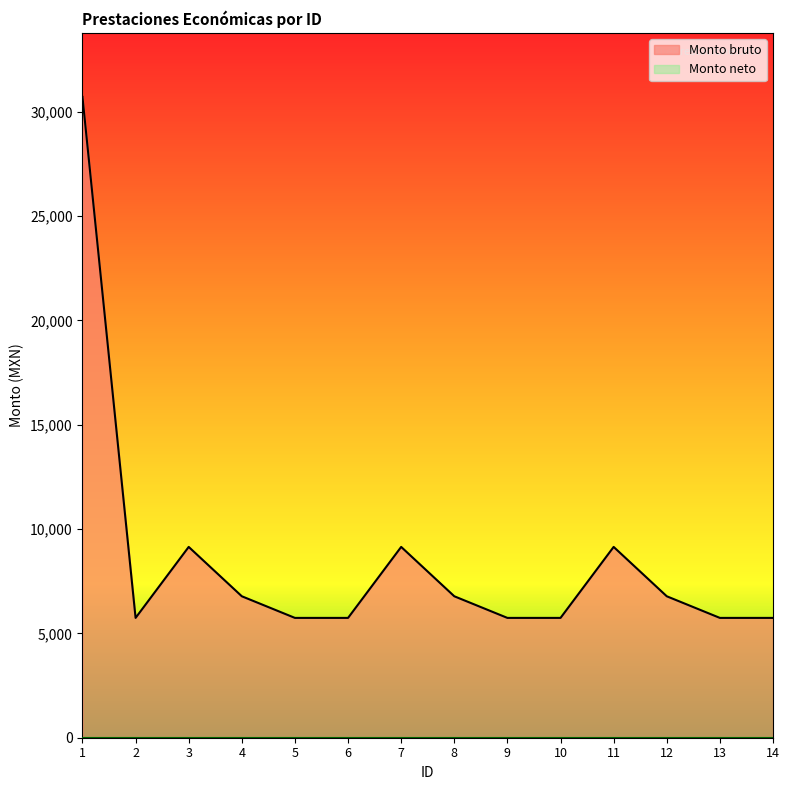

At which category does the data reach its first local valley?

2